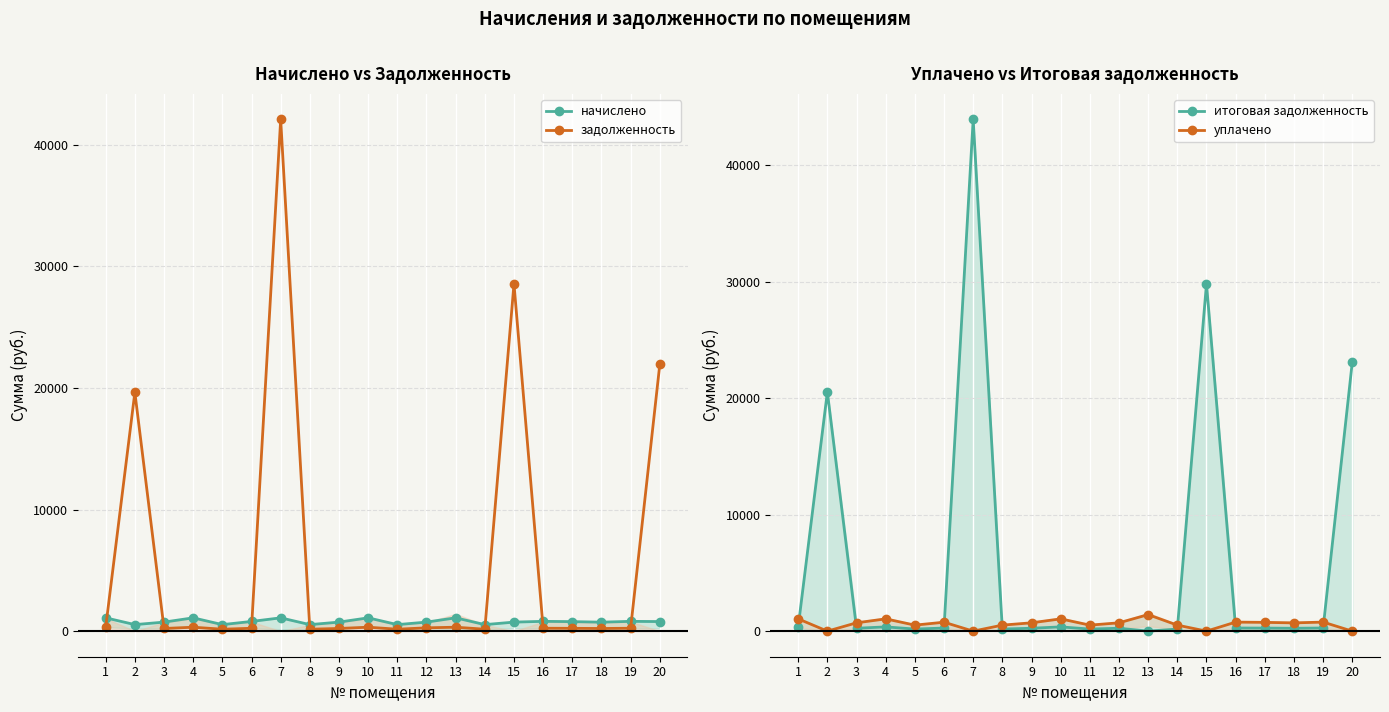

In начислено, how many points are lower than both neighbors (excluding endpoints)?

6